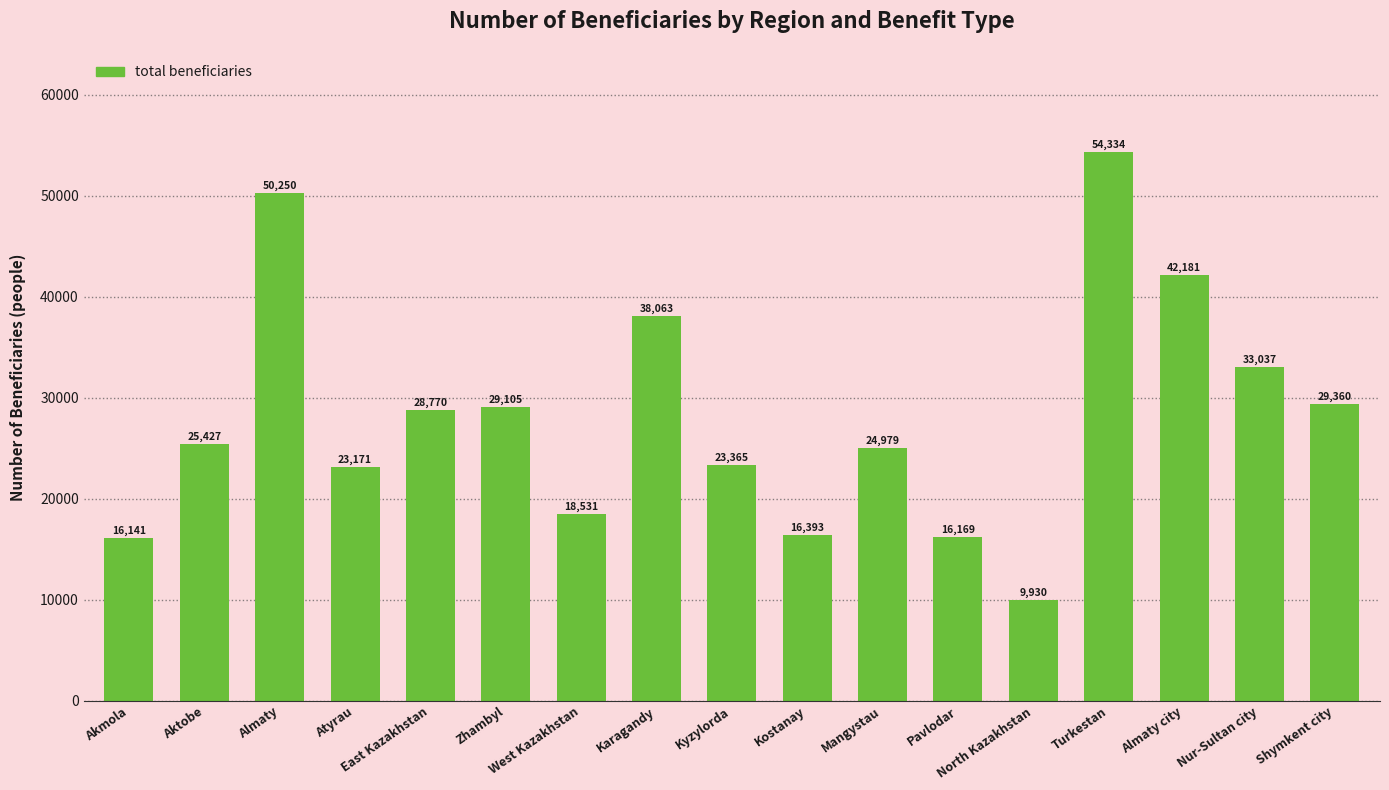

Rank the categories by value from highest to lowest.

Turkestan, Almaty, Almaty city, Karagandy, Nur-Sultan city, Shymkent city, Zhambyl, East Kazakhstan, Aktobe, Mangystau, Kyzylorda, Atyrau, West Kazakhstan, Kostanay, Pavlodar, Akmola, North Kazakhstan